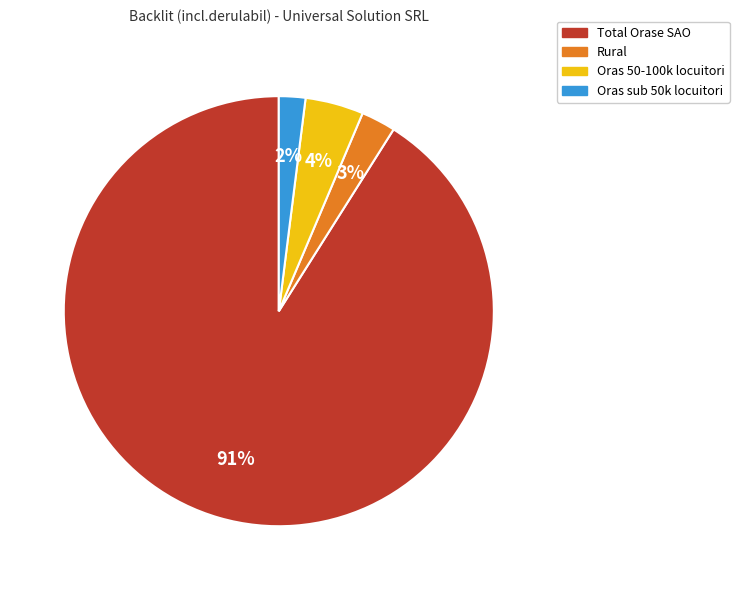

Rank the categories by value from lowest to highest.

Oras sub 50k locuitori, Rural, Oras 50-100k locuitori, Total Orase SAO